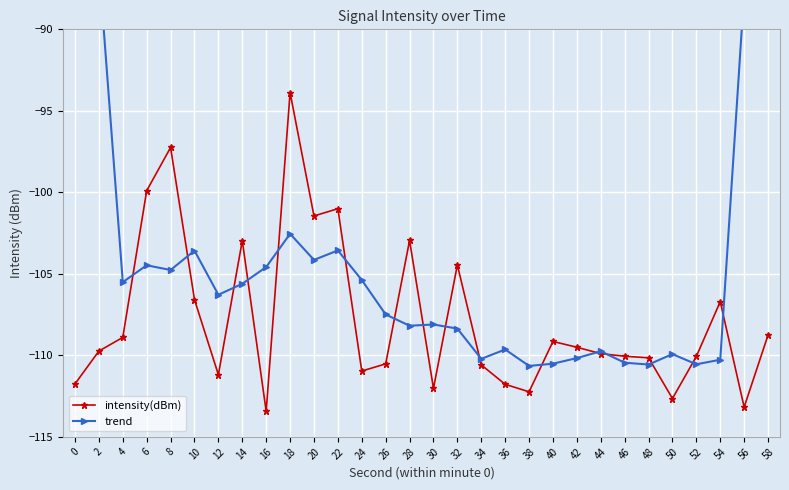

Which category has the lowest value in the intensity(dBm) series?

16